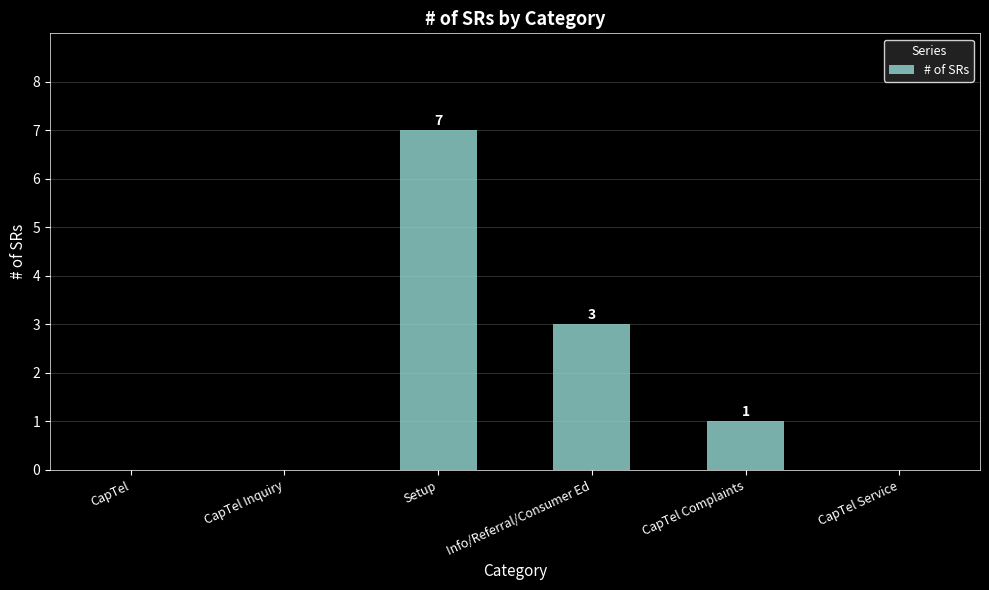

What is the greatest value displayed?

7